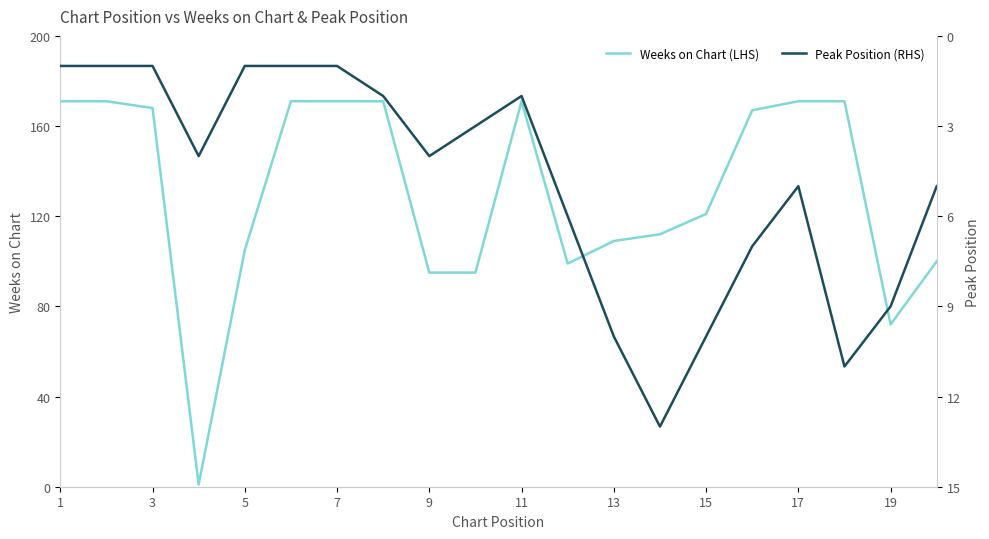

The value of Weeks on Chart (LHS) at 13 is 109. True or false?

True